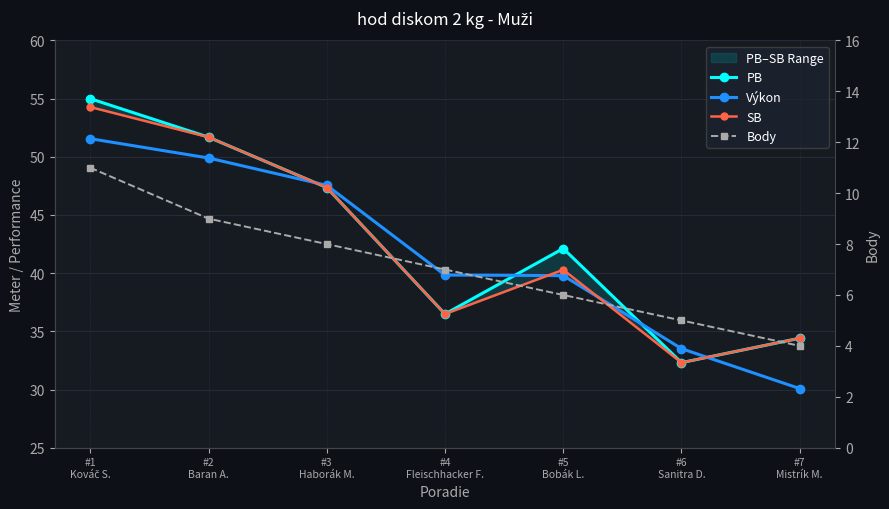

Is this an area chart (filled region under the line)?

No